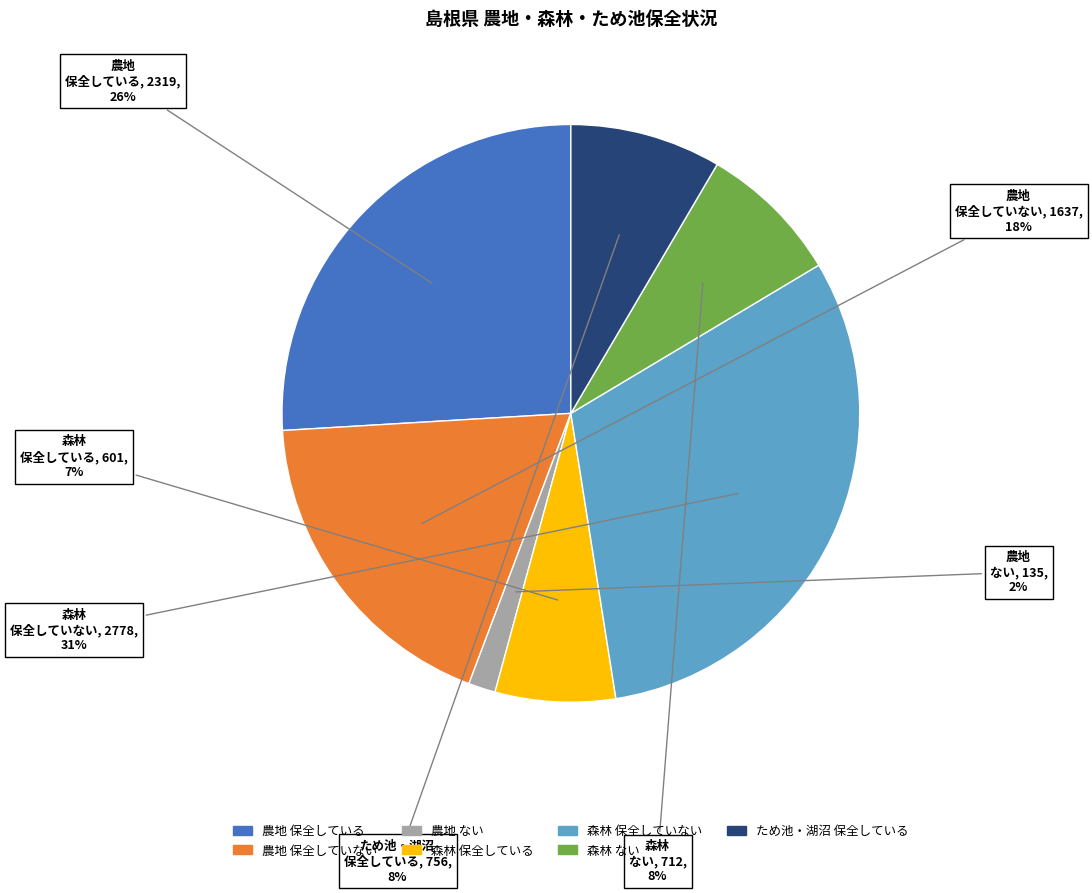

Is there any slice that represents more than half of the pie?

No